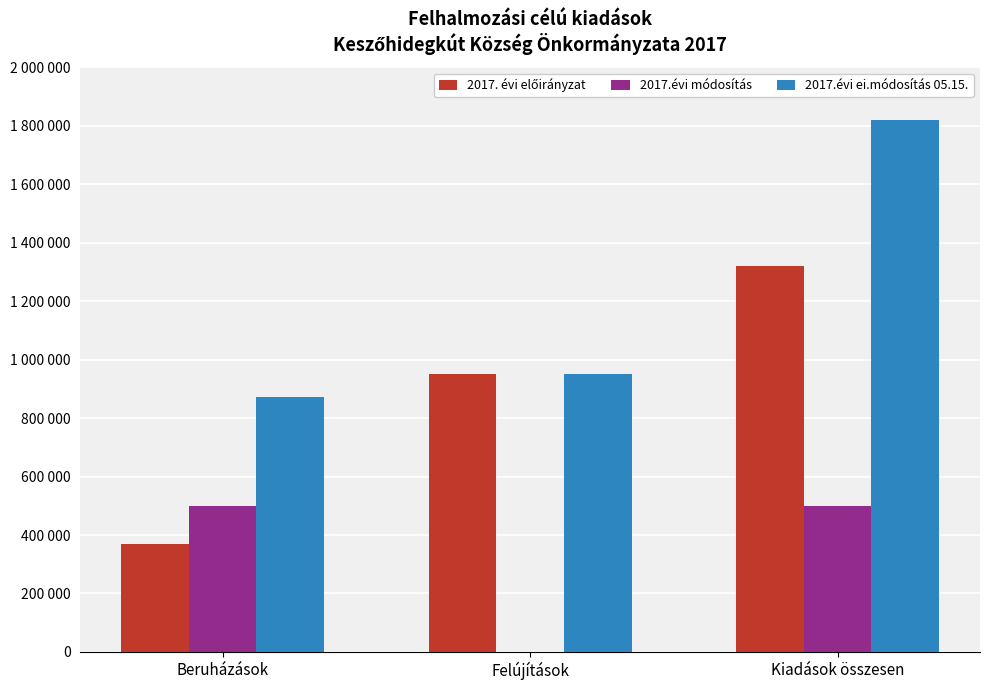

At which label does 2017. évi előirányzat first exceed 950000?

Kiadások összesen